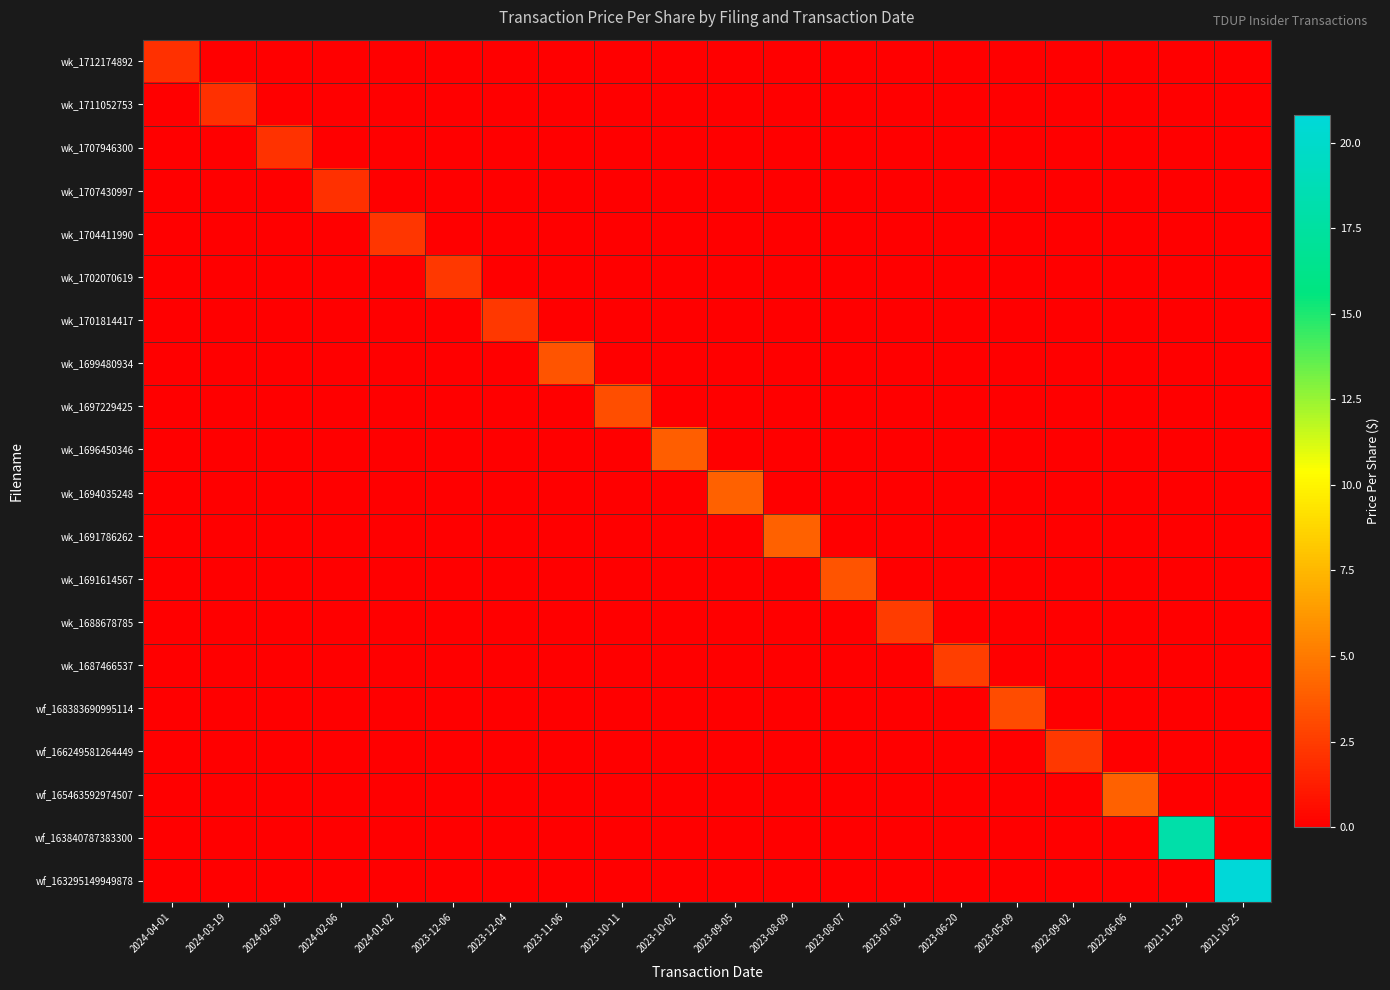

Between 2024-02-09 and 2024-02-06, which series saw the biggest shift?

wk_1707946300